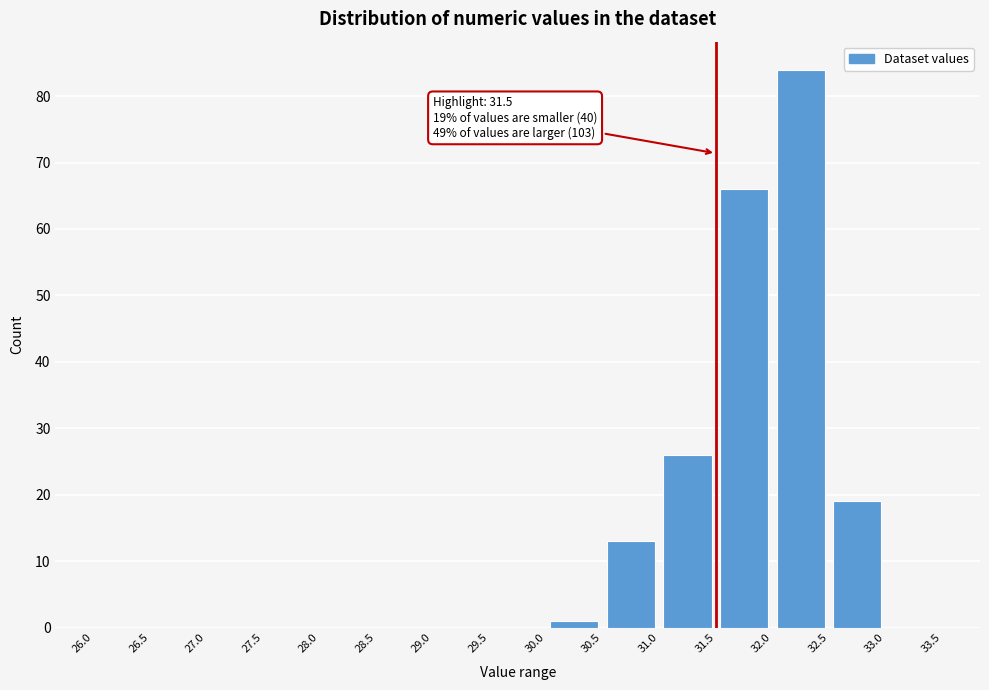

Over which range of the x-axis is the bar tallest?

32.0 to 32.5